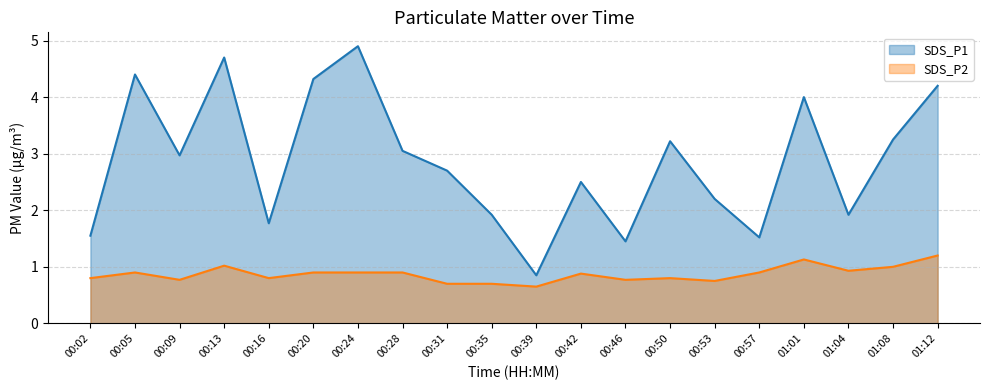

In SDS_P1, how many points are lower than both neighbors (excluding endpoints)?

6